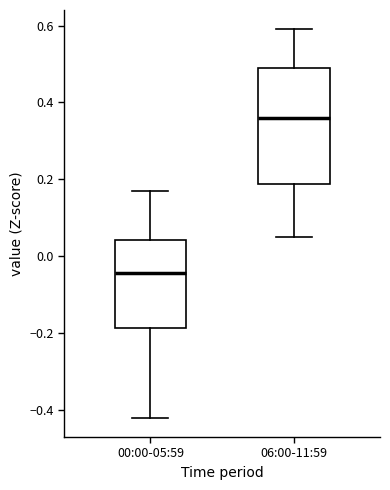

Where does the median line of the box for 06:00-11:59 sit on the y-axis? The values are not printed on the chart, so give them approximately, as read against the axis.

0.36